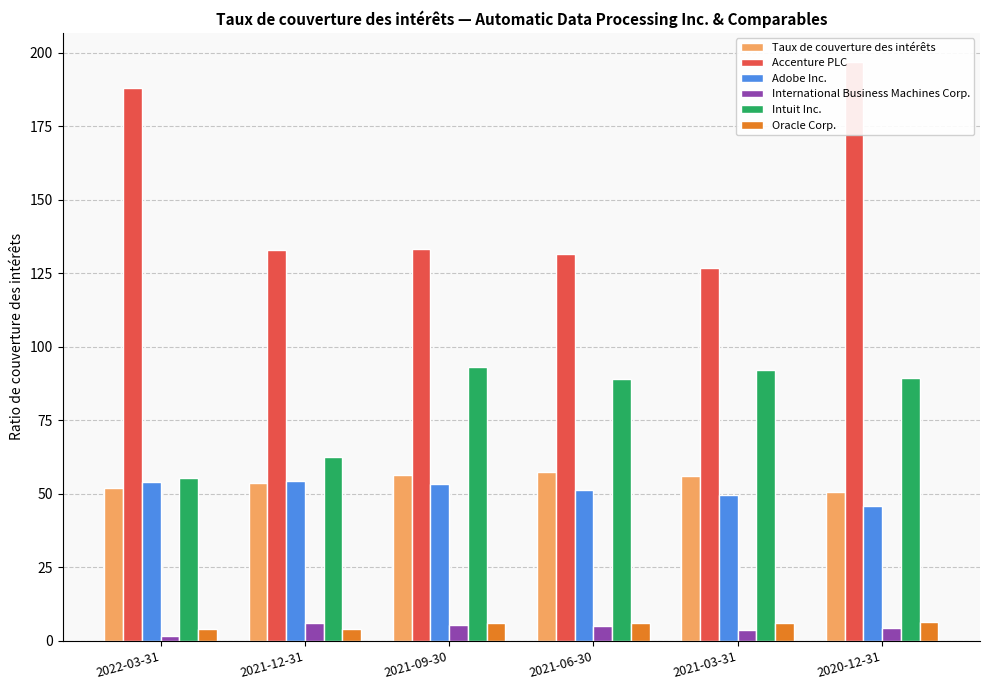

What is the sum of the International Business Machines Corp. values at 2021-06-30 and 2021-12-31?

11.2